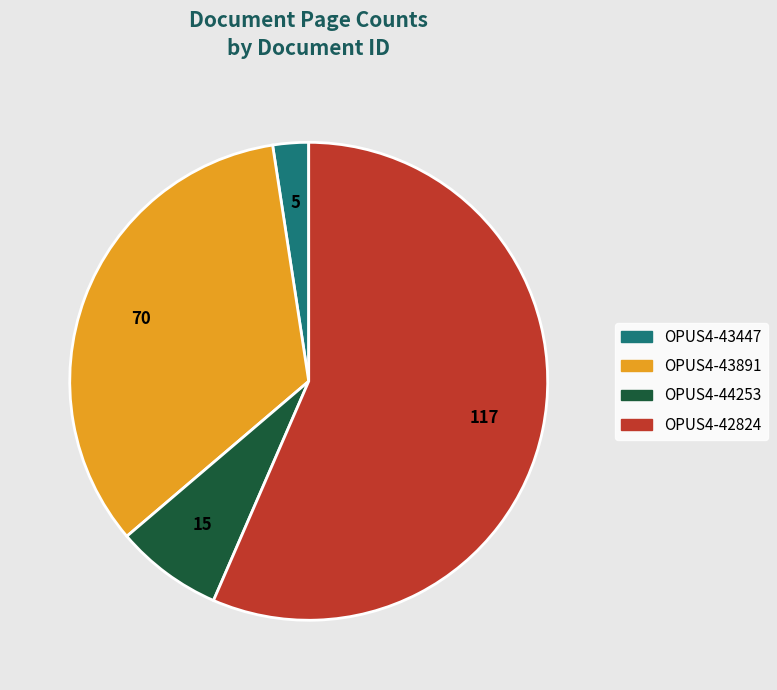

Rank the categories by value from highest to lowest.

OPUS4-42824, OPUS4-43891, OPUS4-44253, OPUS4-43447